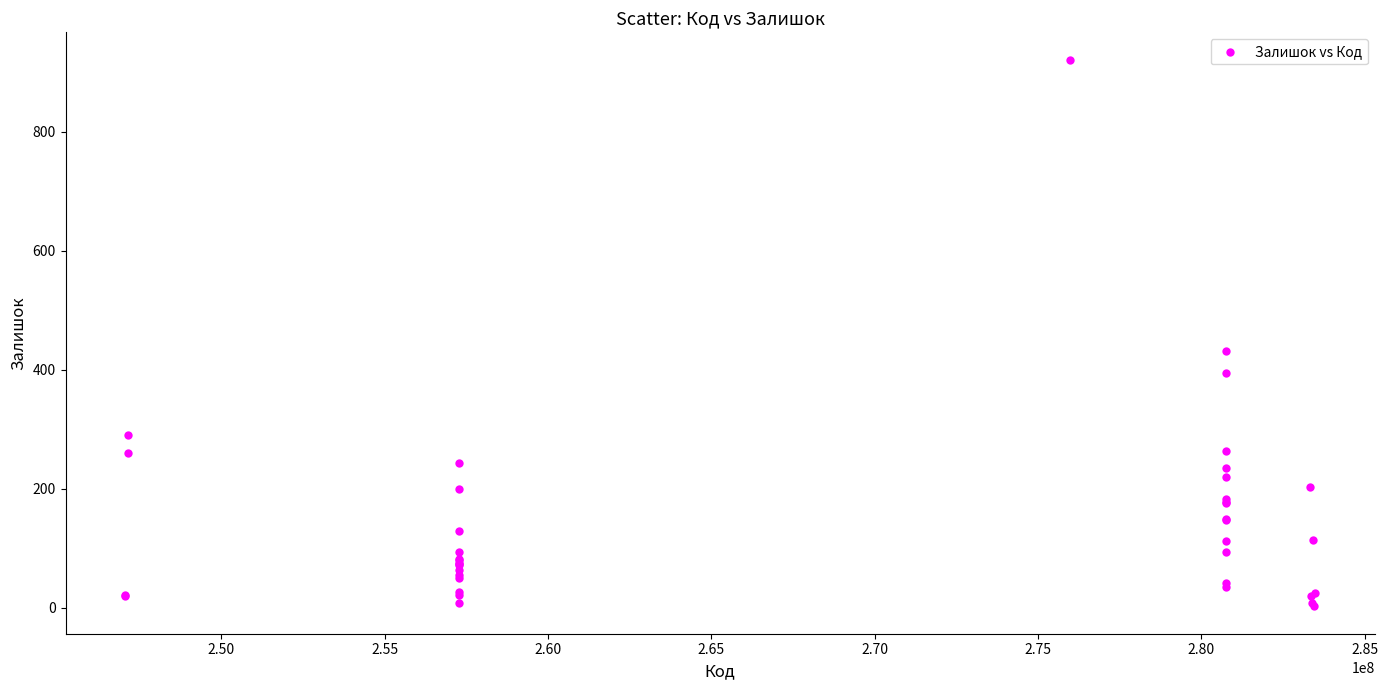

What Y value in the scatter plot is closest to 461?

432